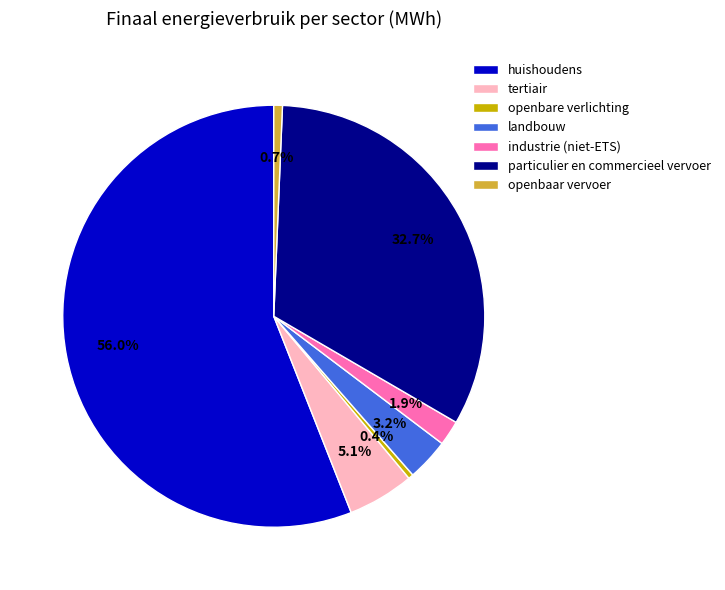

How many slices are in this pie chart?

7